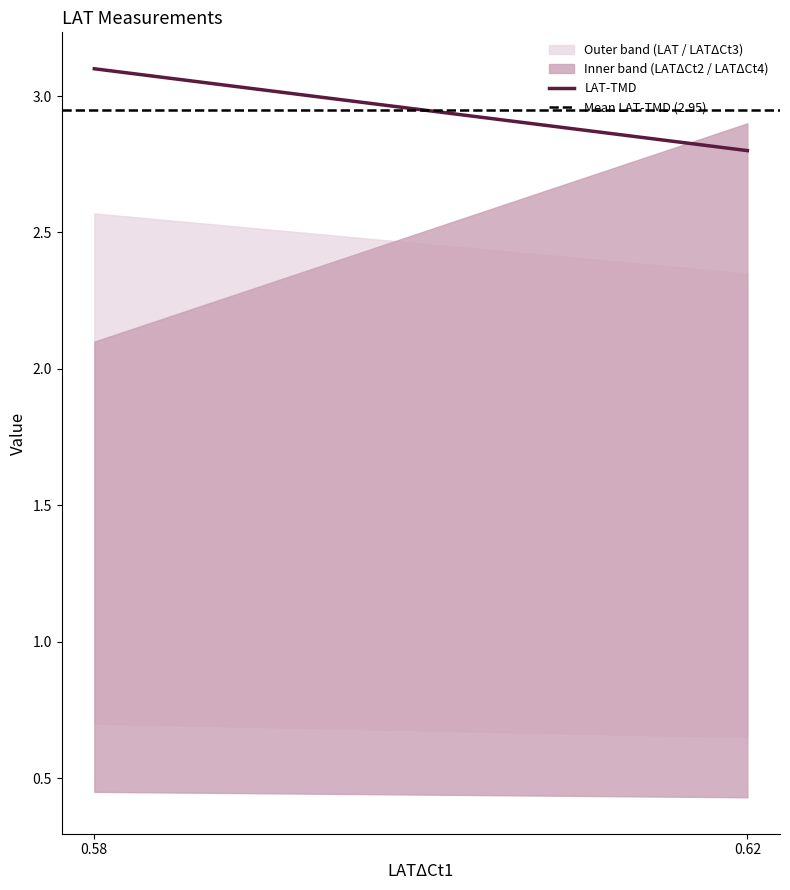

What is the total value across all series at 0.62?

5.8